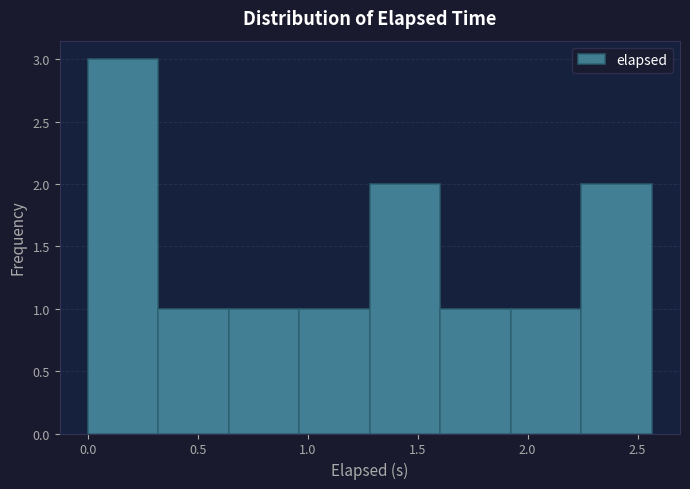

Over which range of the x-axis is the bar tallest?

0.00 to 0.30